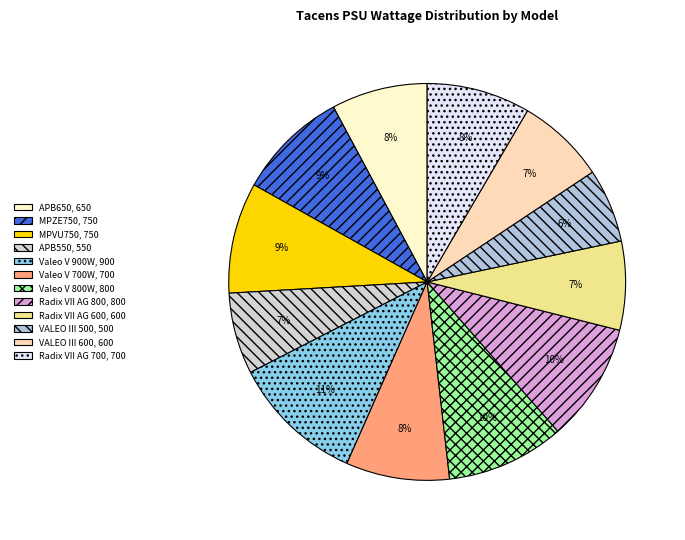

Approximately how many times larger is the value at Valeo V 800W compared to MPVU750?

1.1